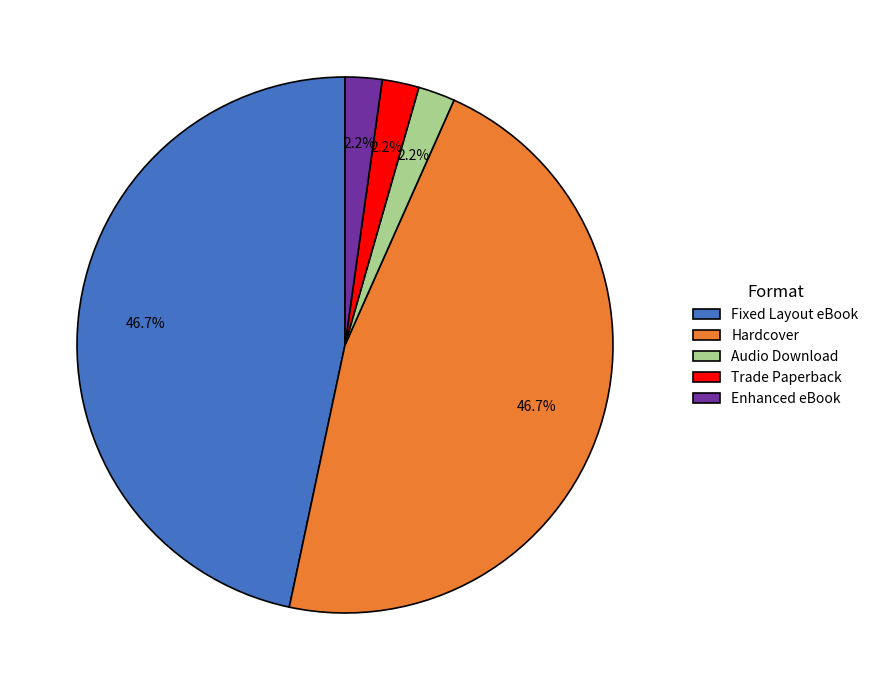

Approximately how many times larger is the value at Enhanced eBook compared to Audio Download?

1.0